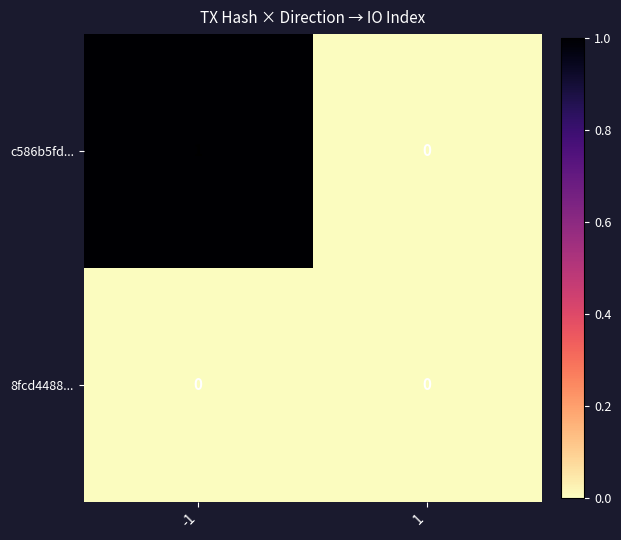

Which series has the widest spread of values?

c586b5fd...